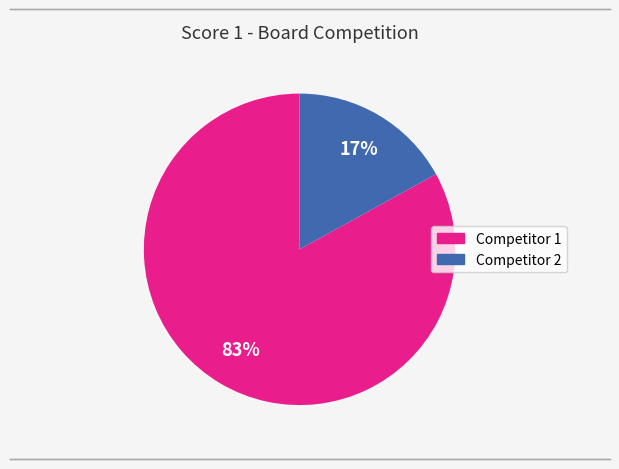

To the nearest percent, what is the average slice percentage?

50%